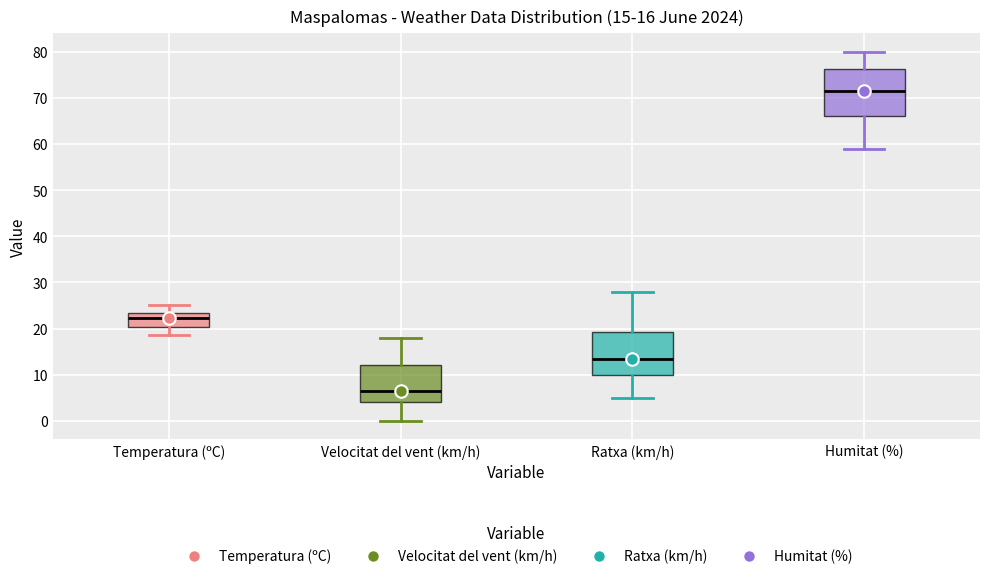

Comparing the boxes themselves (not the whiskers), which one is the tallest?

Humitat (%)